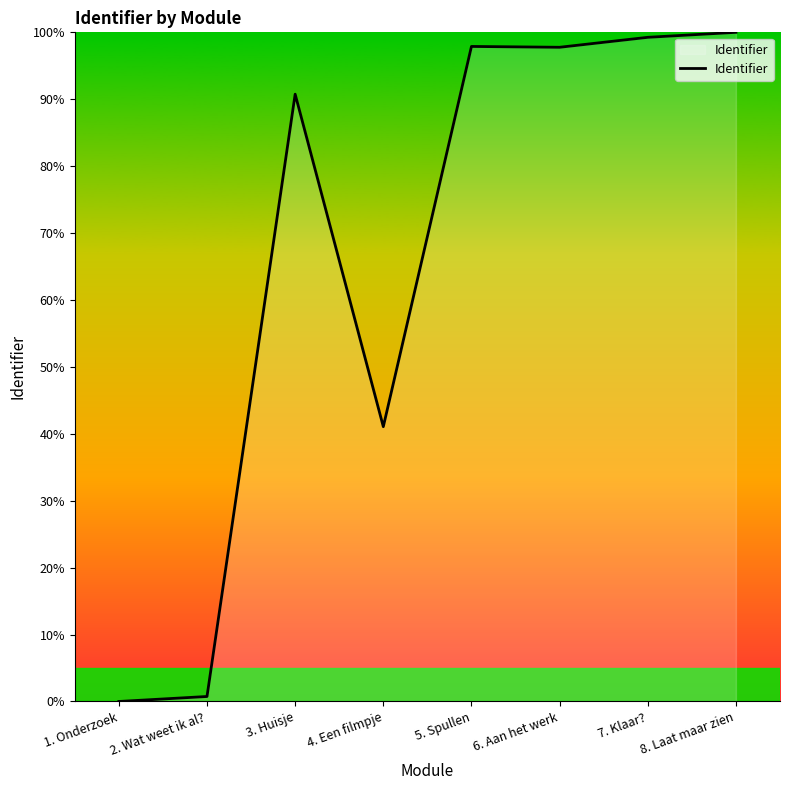

What is the greatest value displayed?

100.0